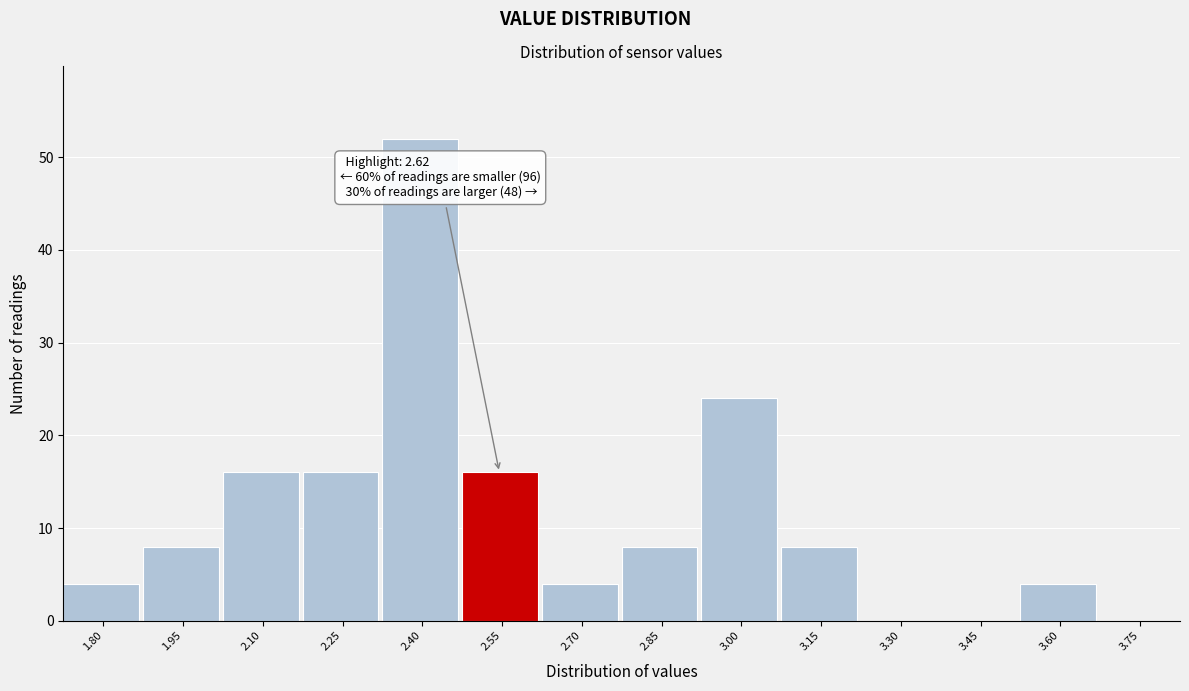

Reading right to left, transcribe all the data shown in this chart.

3.75=0	3.60=4	3.45=0	3.30=0	3.15=8	3.00=24	2.85=8	2.70=4	2.55=16	2.40=52	2.25=16	2.10=16	1.95=8	1.80=4